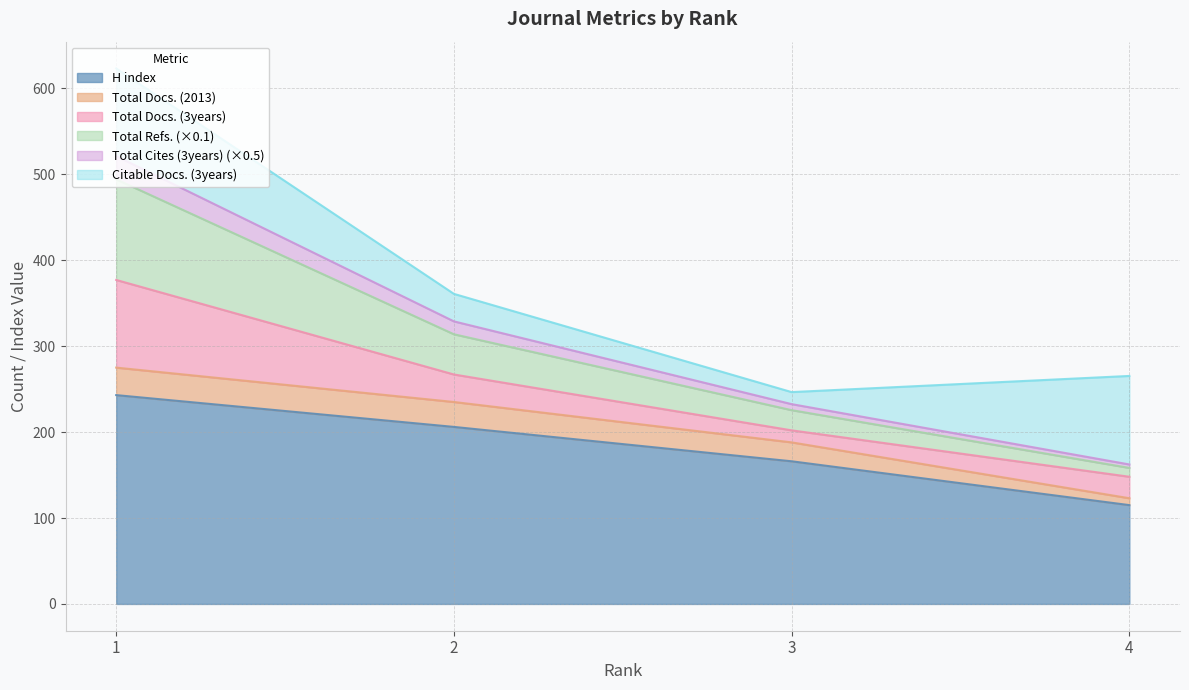

Which label corresponds to the smallest value in the chart?

4